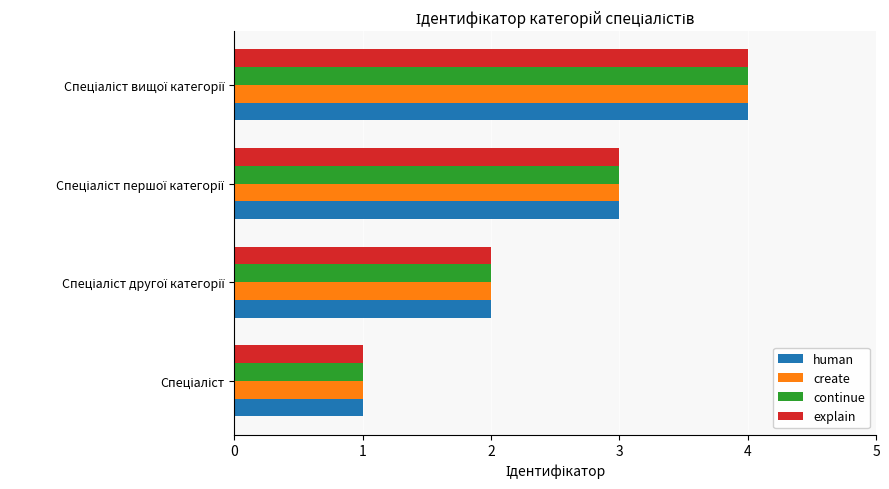

What is the highest value of the human series?

4